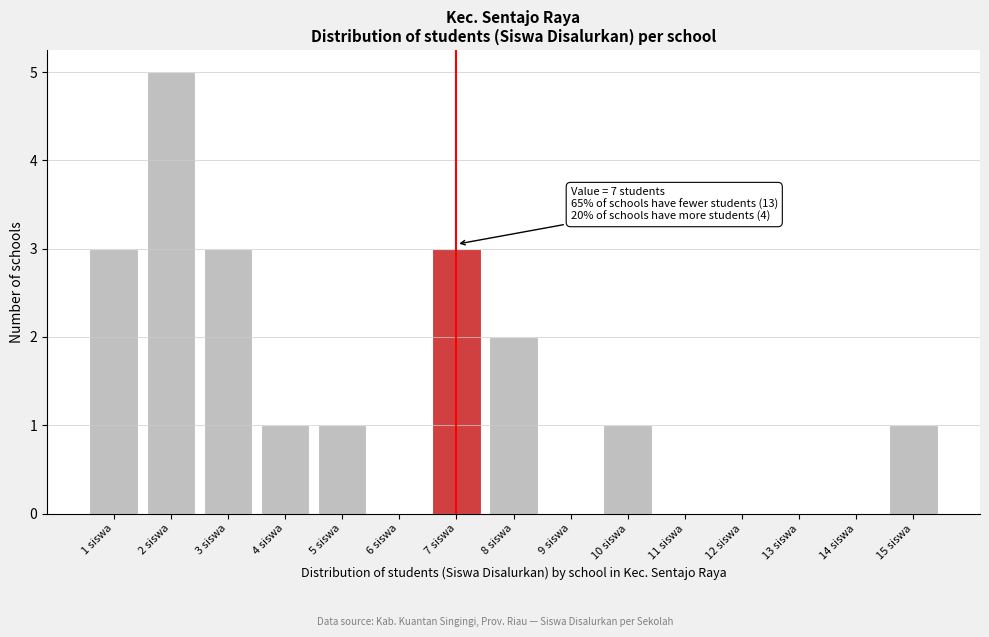

Is it true that the value at 11 siswa is 3?

False